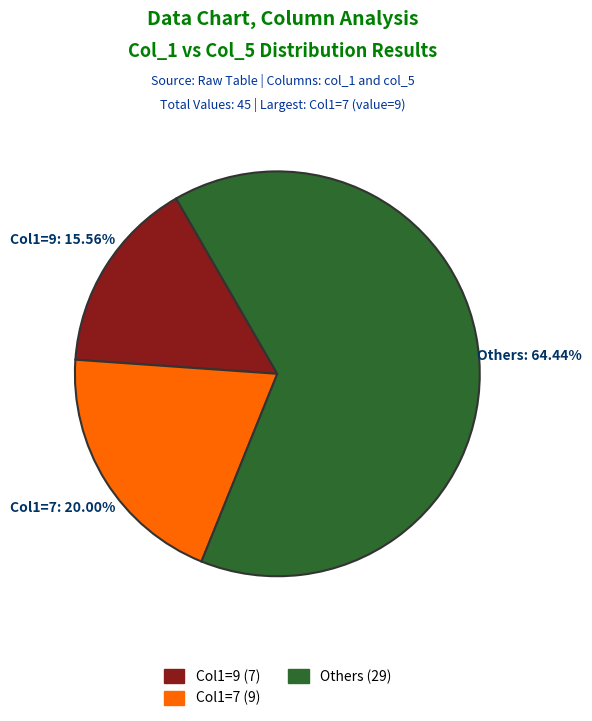

How many segments does this pie chart have?

3